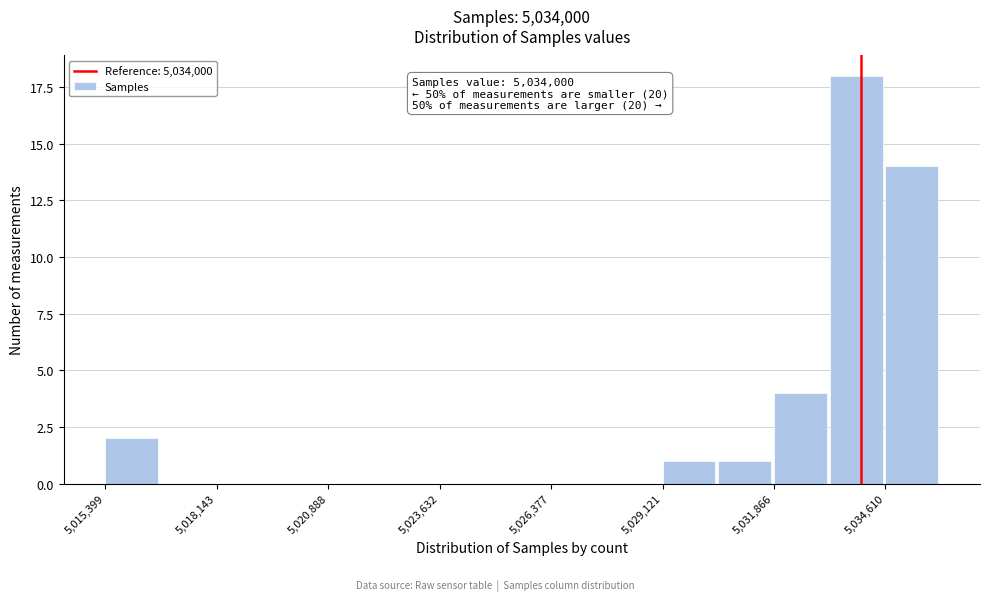

Read against the x-axis, roughly where is the centre of the tallest bar?

5034000